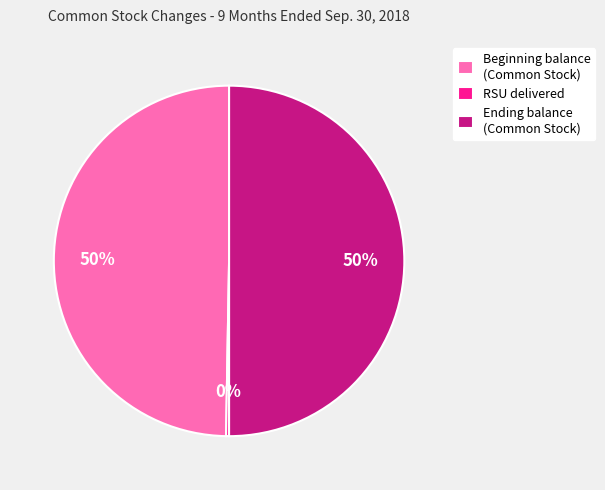

To the nearest percent, what is the average slice percentage?

33%